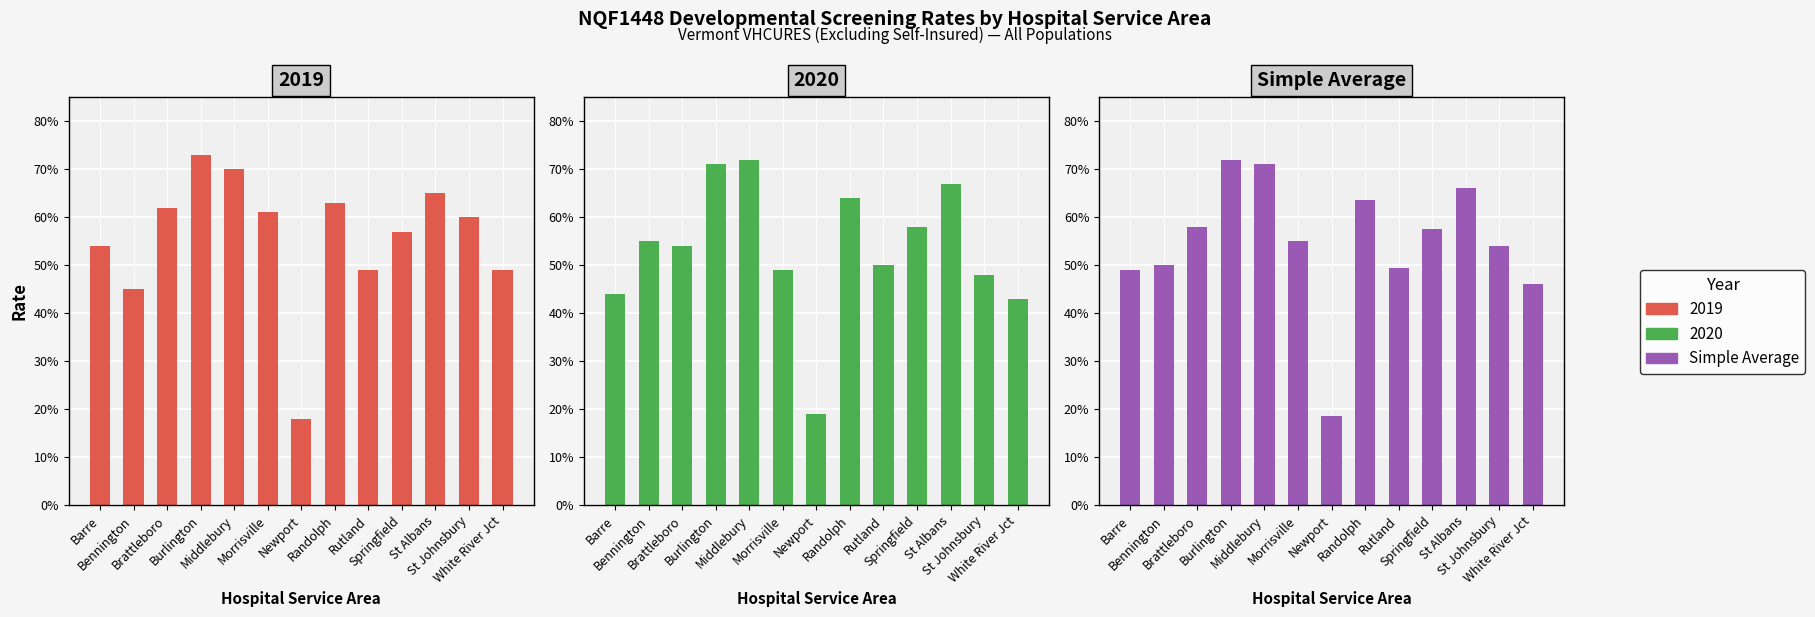

Which category has the lowest value across all series?

Newport